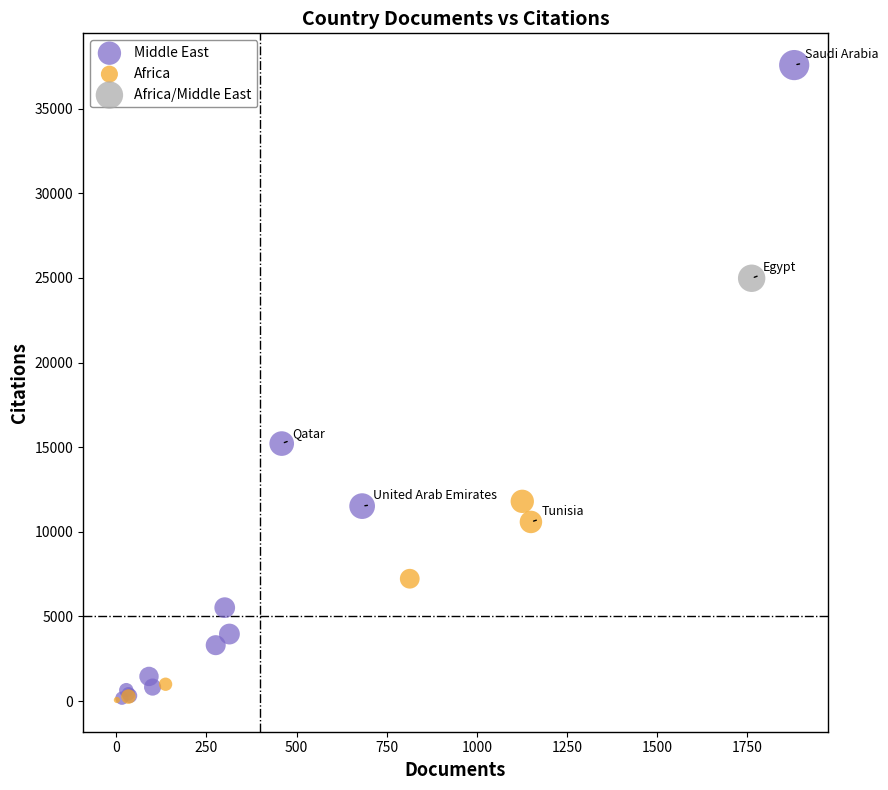

What are all the series names shown in the legend?

Middle East, Africa, Africa/Middle East